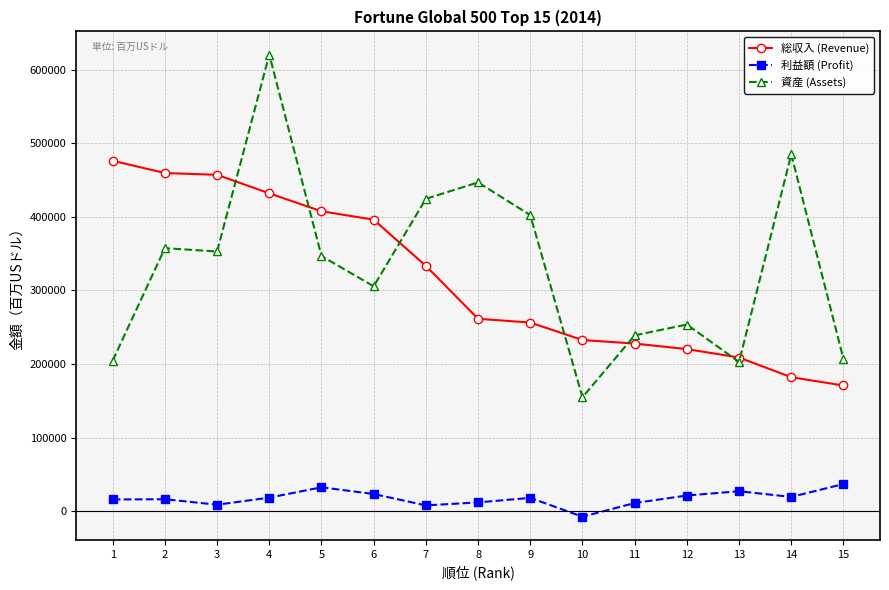

How many distinct data groups are displayed?

3